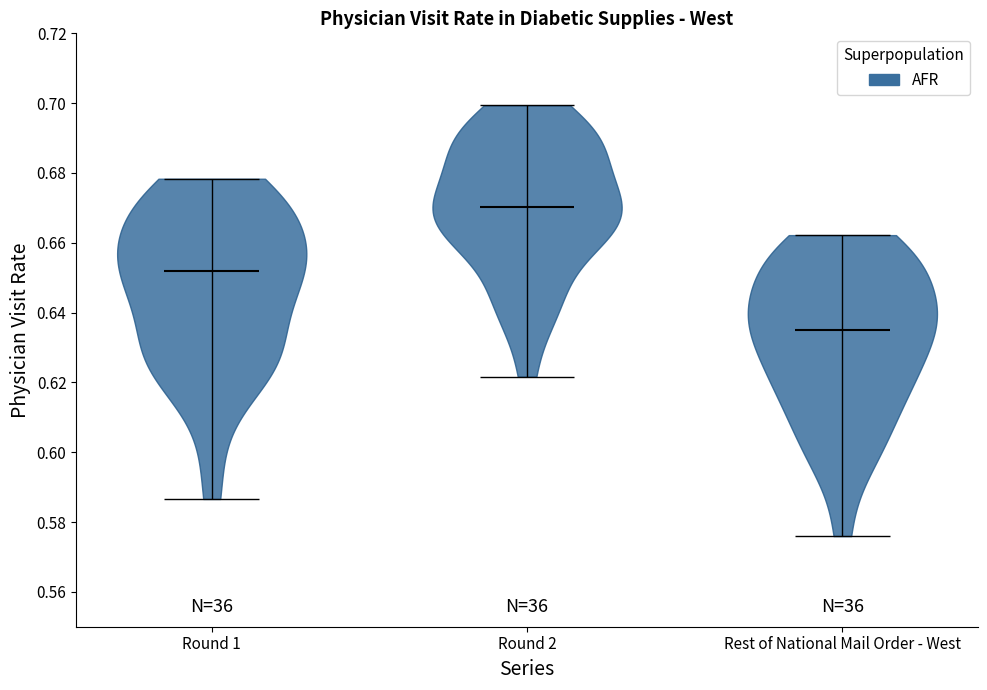

Which violin has the lowest median line?

Rest of National Mail Order - West